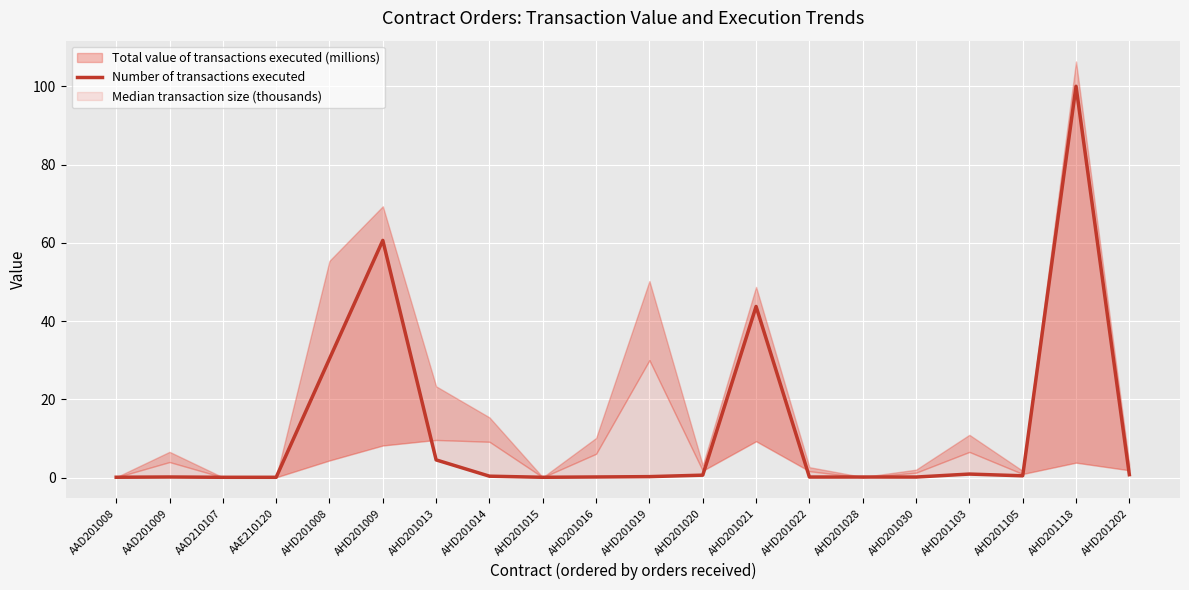

The chart shows a value of 43.7 at AHD201021. True or false?

True